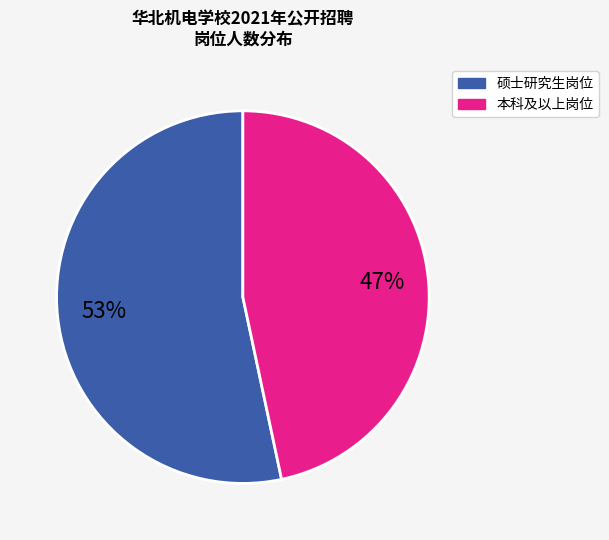

Does any single category account for the majority?

Yes